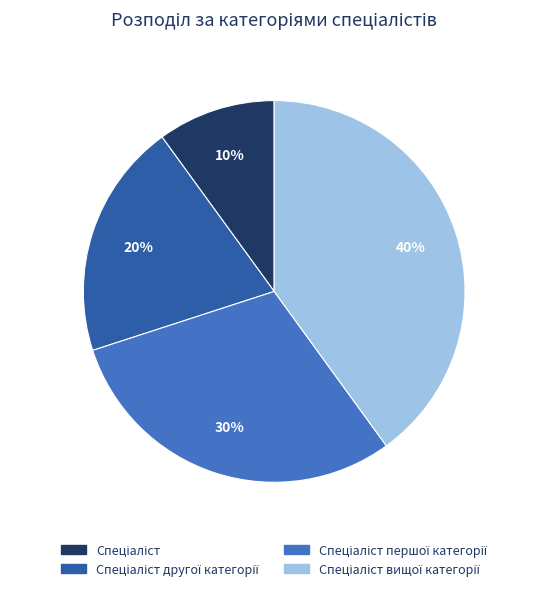

To the nearest percent, what is the difference between the largest and smallest slice percentages?

30%